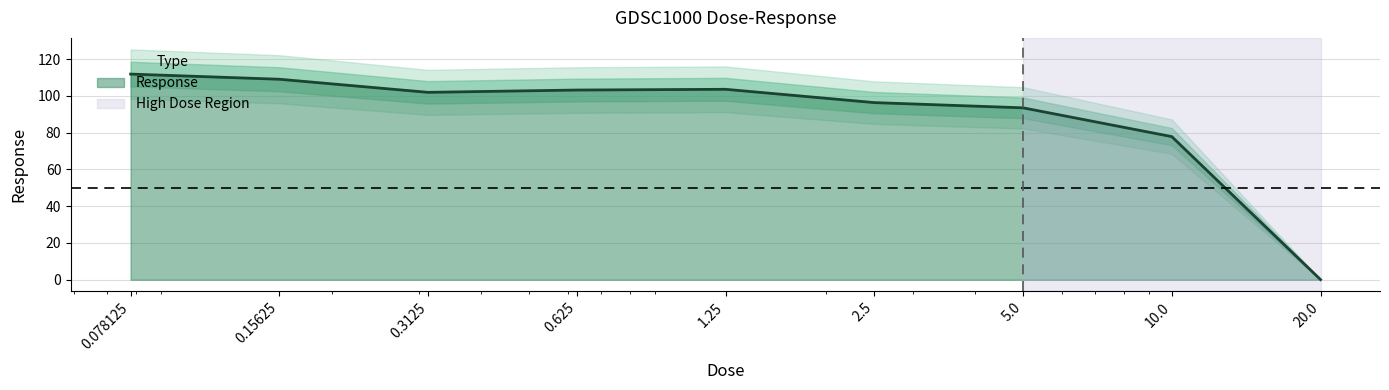

Rank the categories by value from highest to lowest.

0.078125, 0.15625, 1.25, 0.625, 0.3125, 2.5, 5.0, 10.0, 20.0